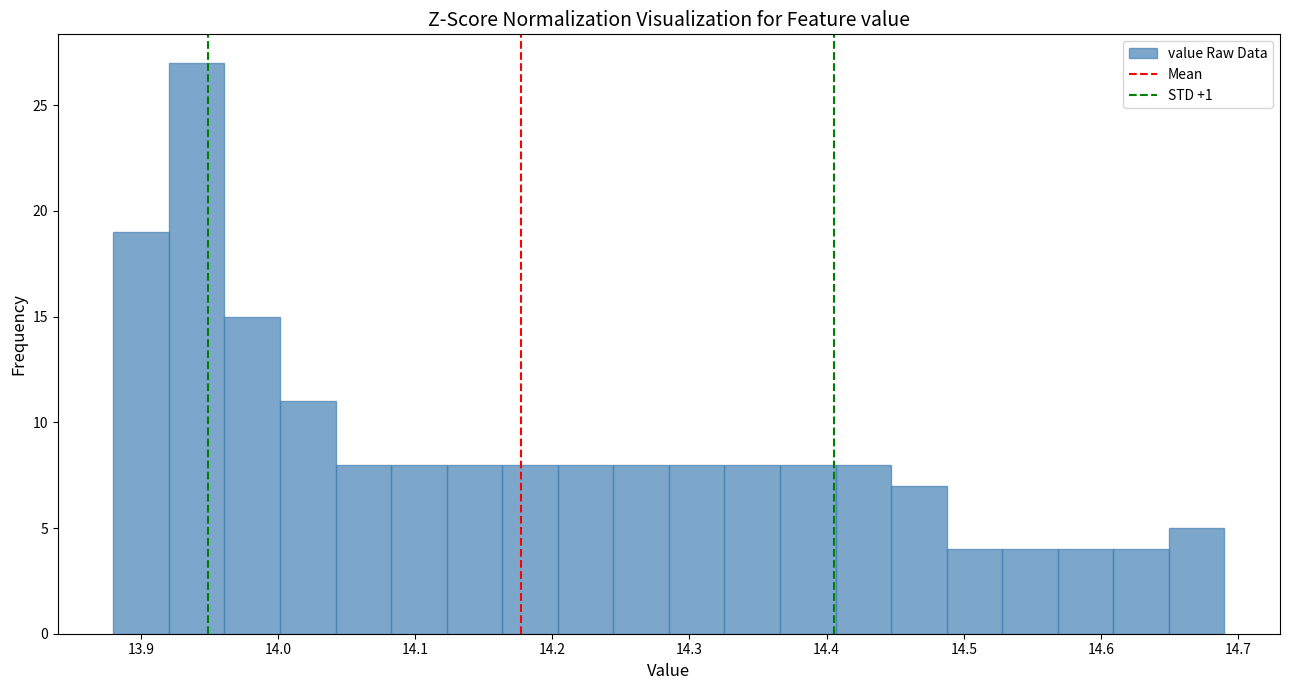

Reading left to right, transcribe this chart: for each bar, give the range it covers on the x-axis and its height. Neither the bar edges nor the heights are printed on the chart, so give them approximately, as read against the axes.

13.88 to 13.92: 19
13.92 to 13.96: 27
13.96 to 14.00: 15
14.00 to 14.04: 11
14.04 to 14.08: 8
14.08 to 14.12: 8
14.12 to 14.16: 8
14.16 to 14.20: 8
14.20 to 14.24: 8
14.24 to 14.29: 8
14.29 to 14.33: 8
14.33 to 14.37: 8
14.37 to 14.41: 8
14.41 to 14.45: 8
14.45 to 14.49: 7
14.49 to 14.53: 4
14.53 to 14.57: 4
14.57 to 14.61: 4
14.61 to 14.65: 4
14.65 to 14.69: 5